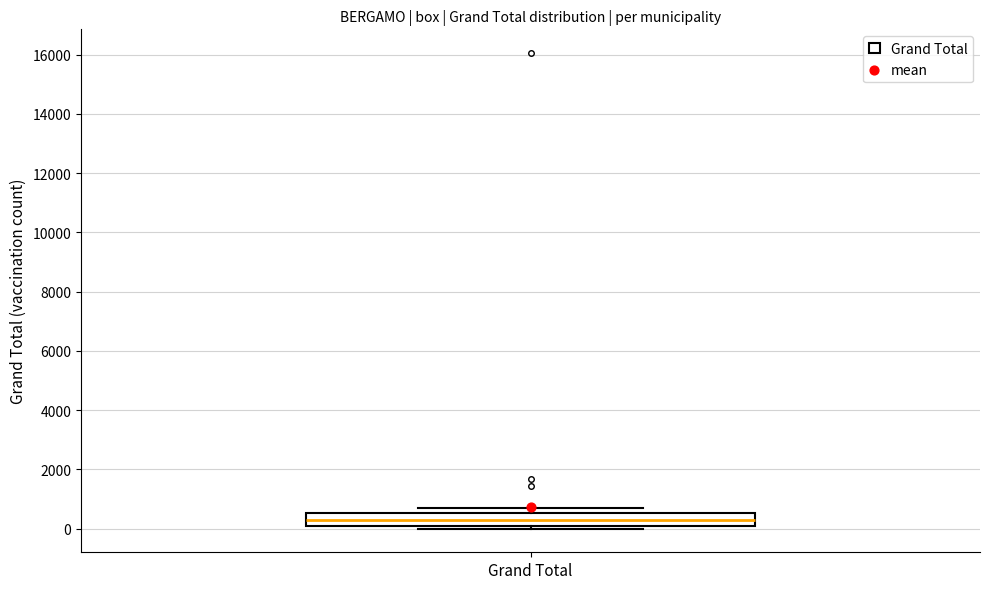

Transcribe this box plot: give where the median line is, the range the box spans, and where the two whiskers end, as read against the y-axis. The values are not printed on the chart, so give them approximately, as read against the axis.

median 200, box 0 to 600, whiskers 0 (just below the box's lower edge) to 800